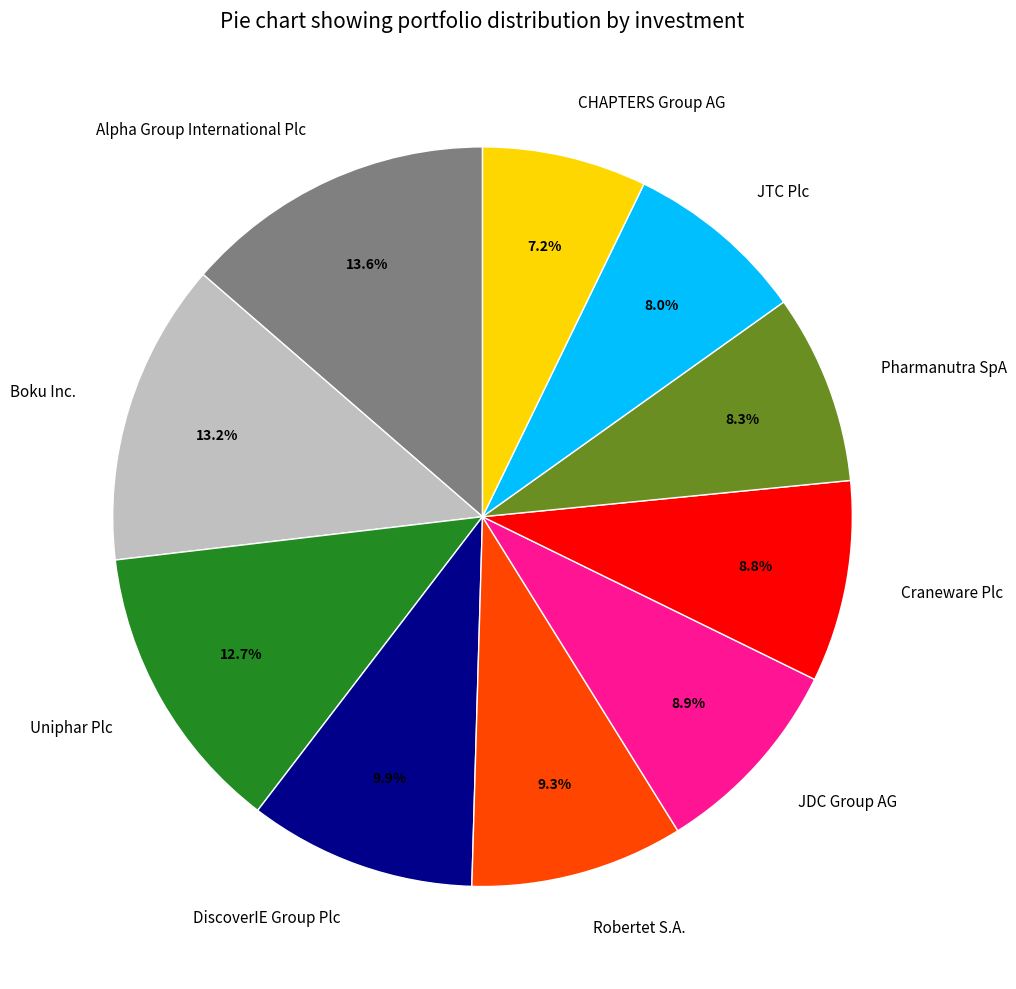

Between CHAPTERS Group AG and Pharmanutra SpA, which is larger?

Pharmanutra SpA